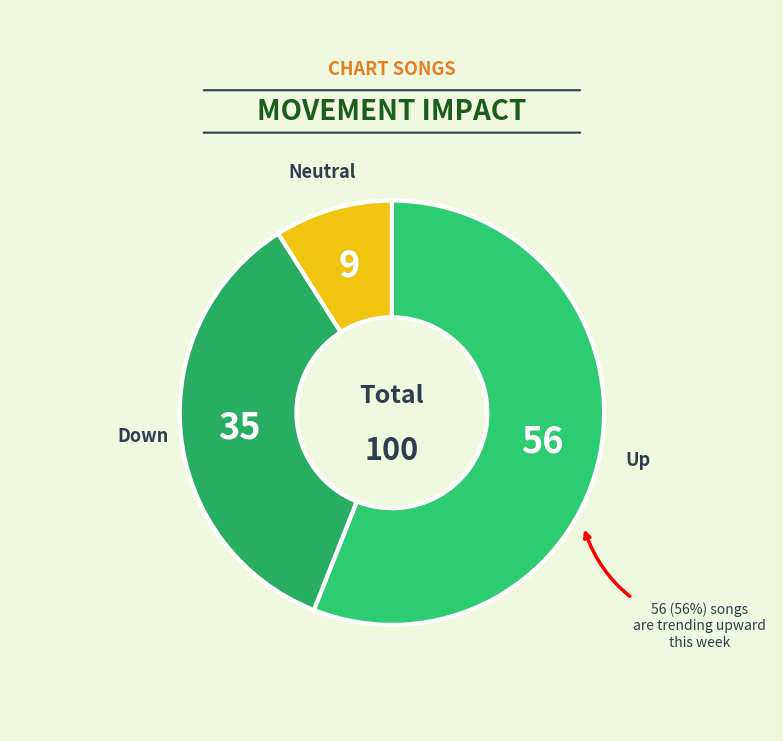

Which category accounts for the majority?

up